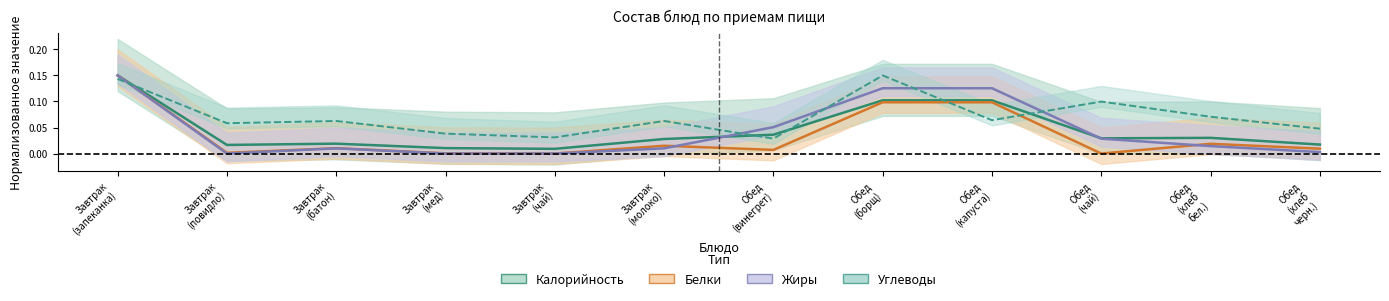

In Углеводы, how many points are higher than both neighbors (excluding endpoints)?

4